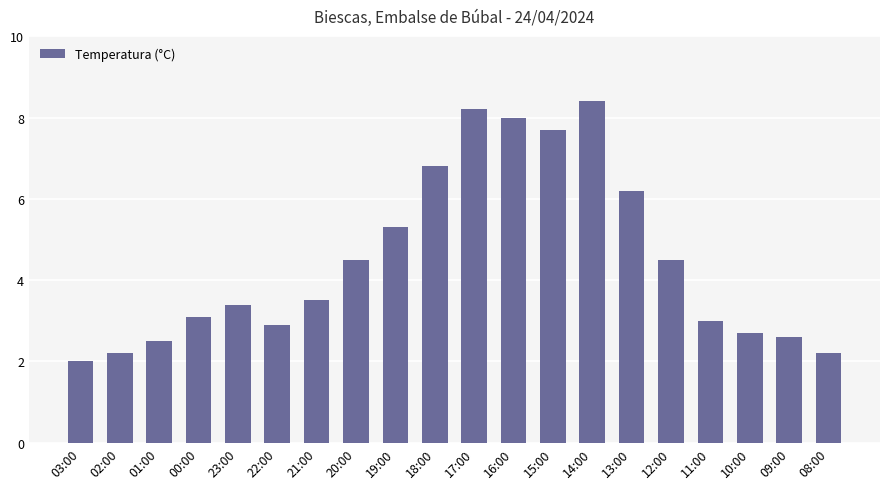

Are the bars horizontal?

No